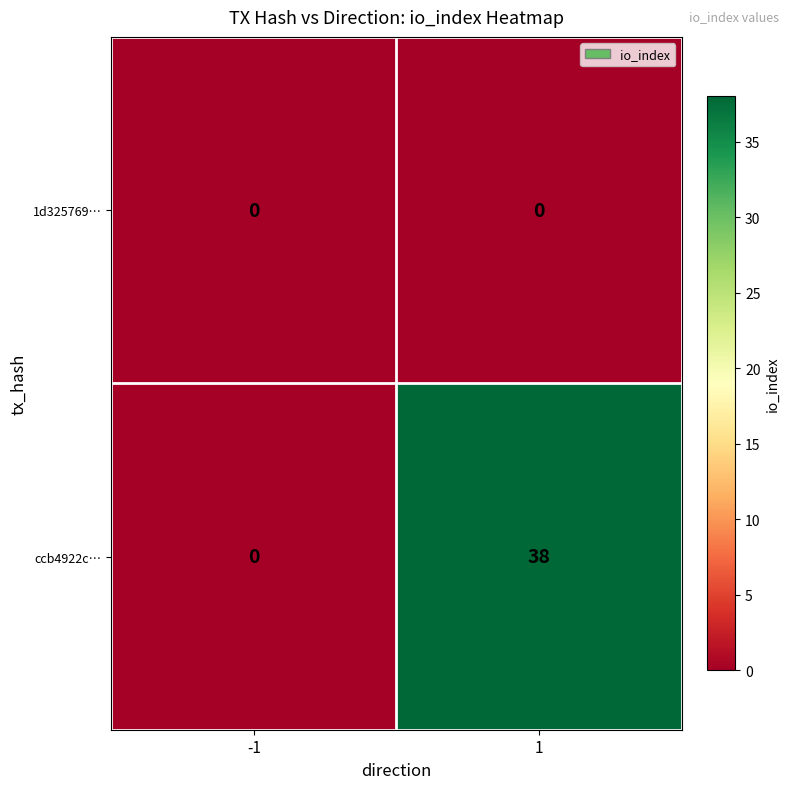

Reading right to left, extract all data points from this chart.

1d325769…: 0	0
ccb4922c…: 38	0